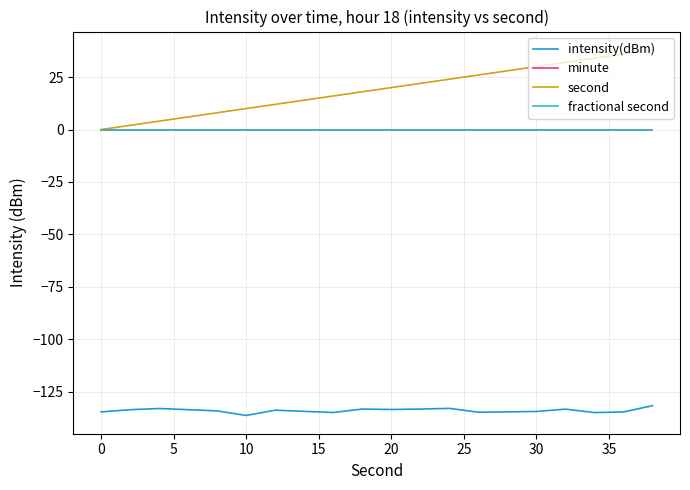

Which series has the largest range (max minus min)?

second